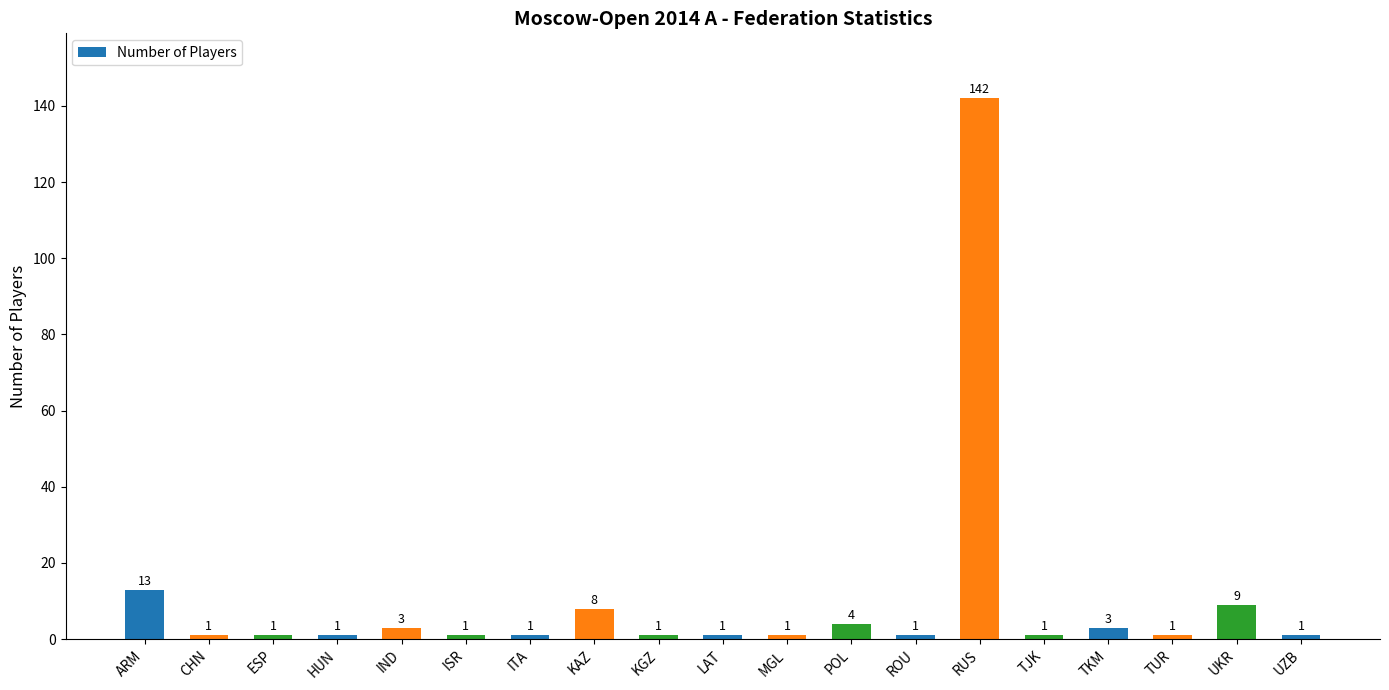

What is the change in value from TKM to TUR?

-2